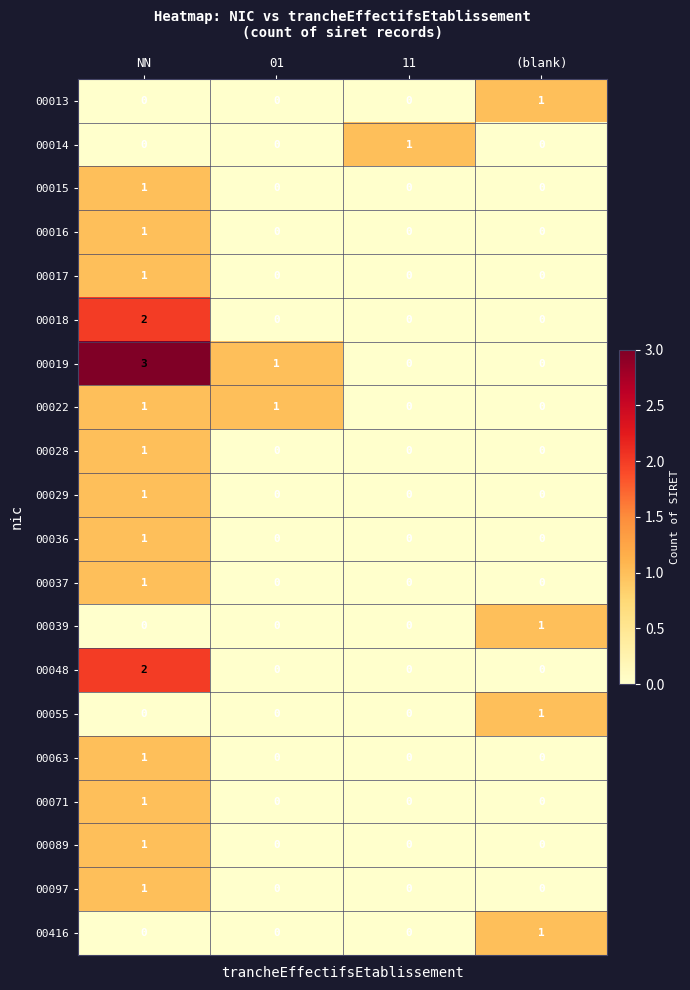

At which category is the sum across all series the highest?

NN